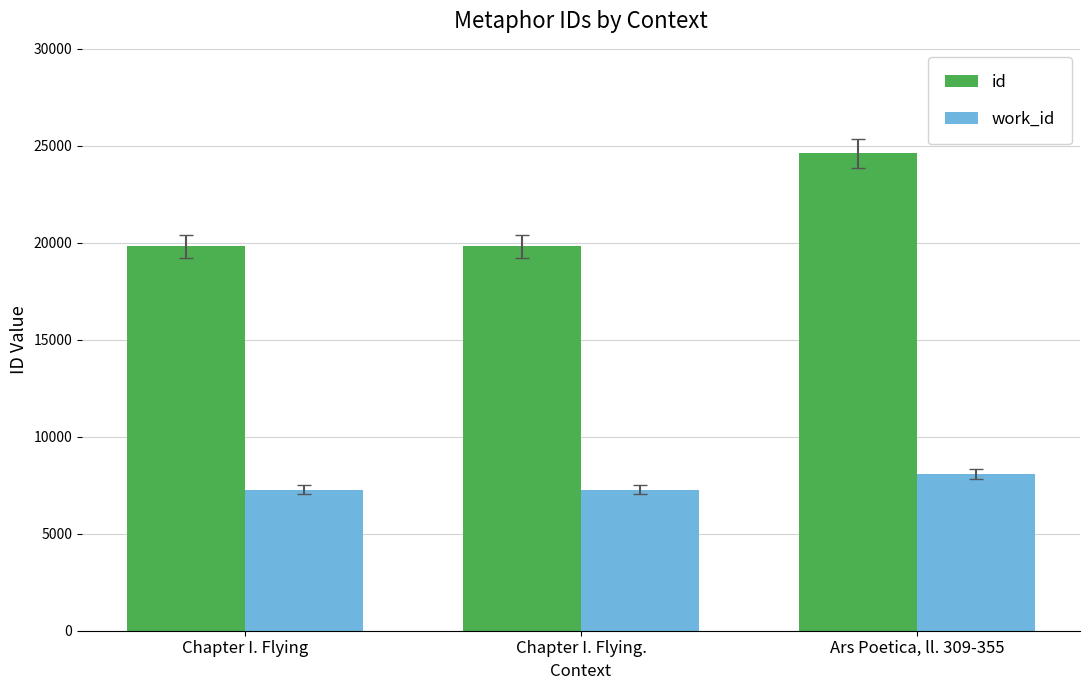

Rank the series by their maximum value, from lowest to highest.

work_id, id